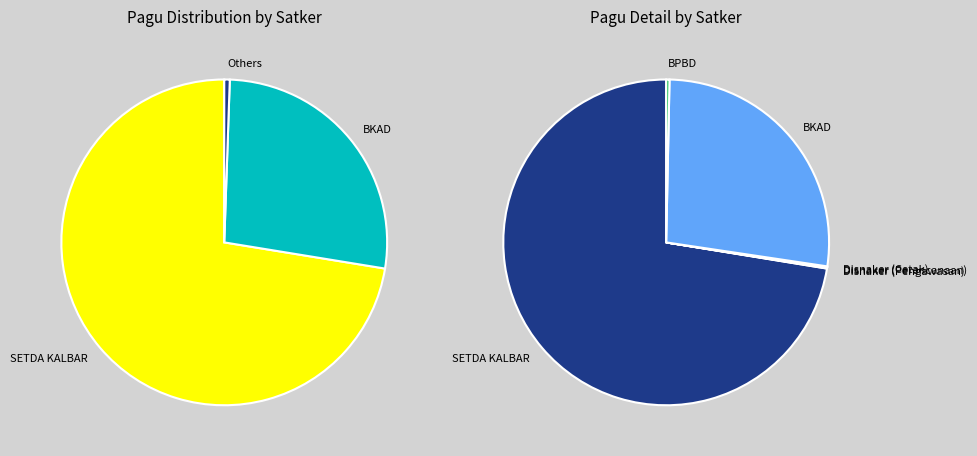

To the nearest percent, what is the difference between the largest and smallest slice percentages?

72%